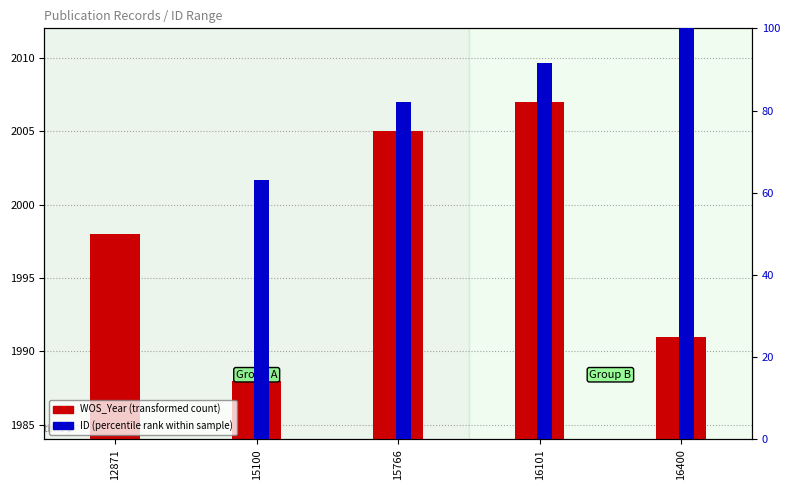

What is the total value across all series at 12871?

1998.0